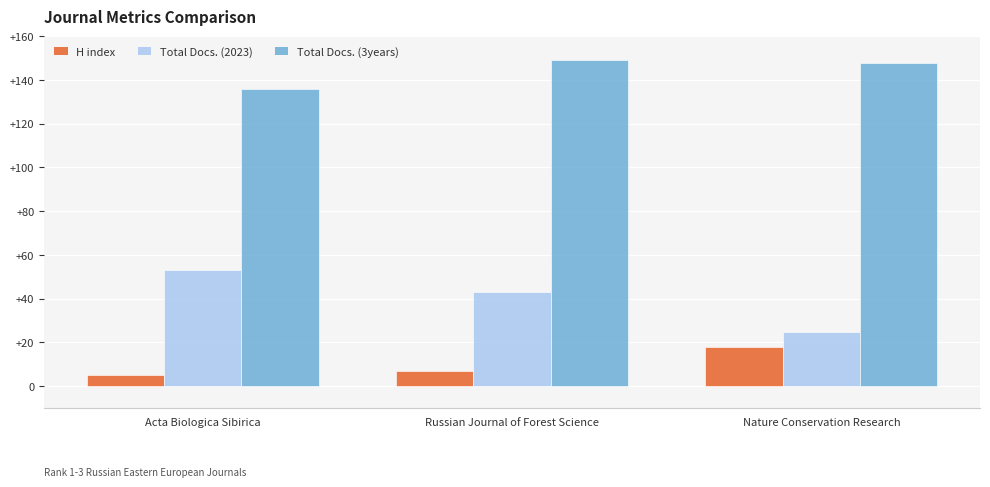

How many distinct data groups are displayed?

3